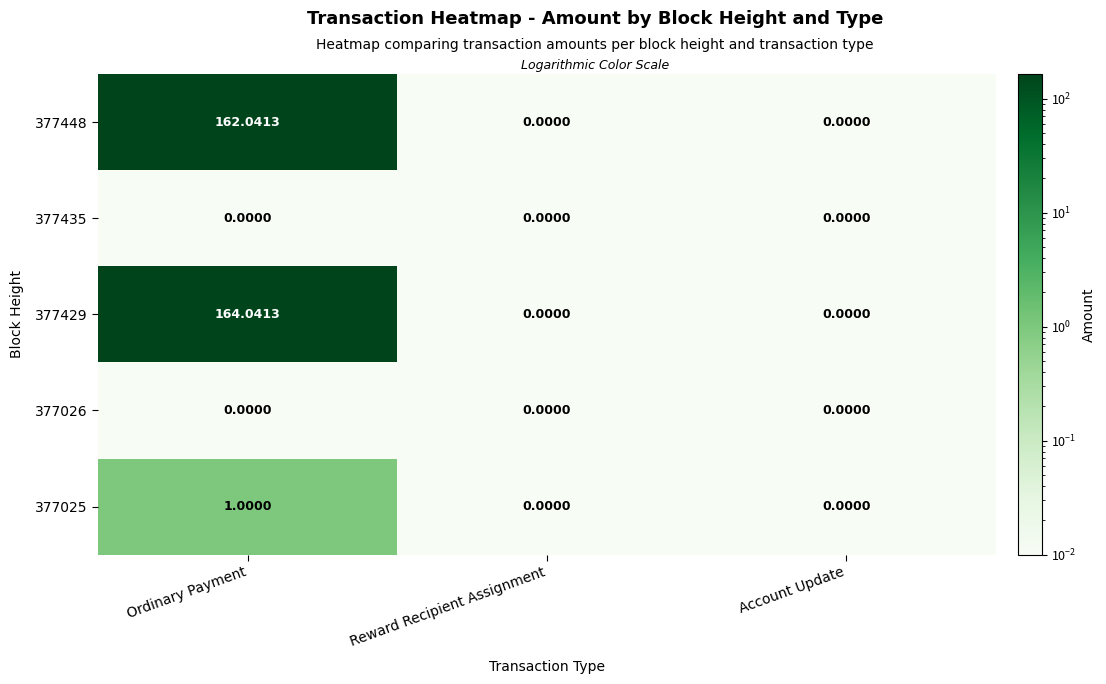

At which category is the sum across all series the highest?

Ordinary Payment